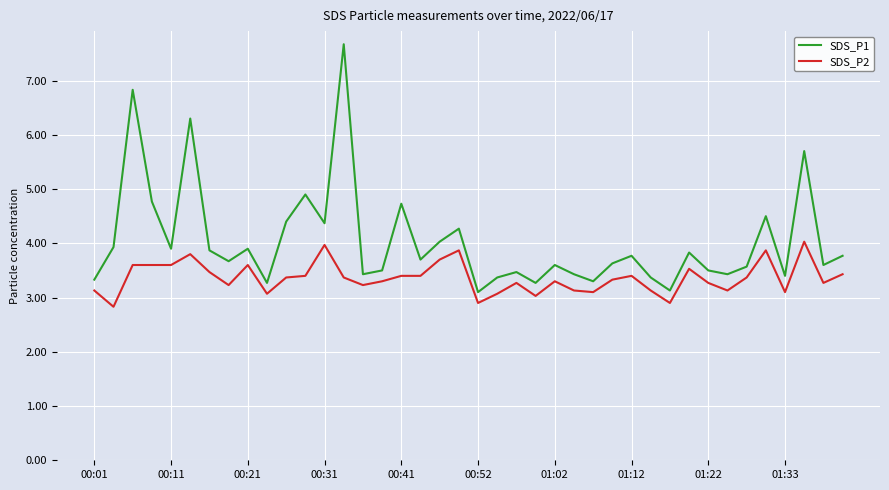

True or false: SDS_P2 and SDS_P1 cross at least once.

False